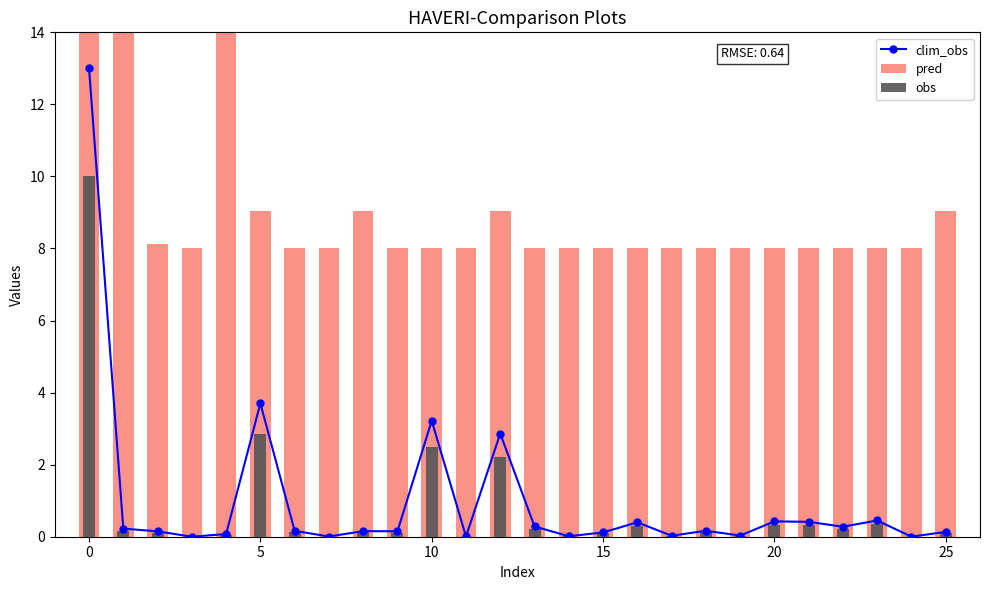

How many values in the pred series exceed 8?

8